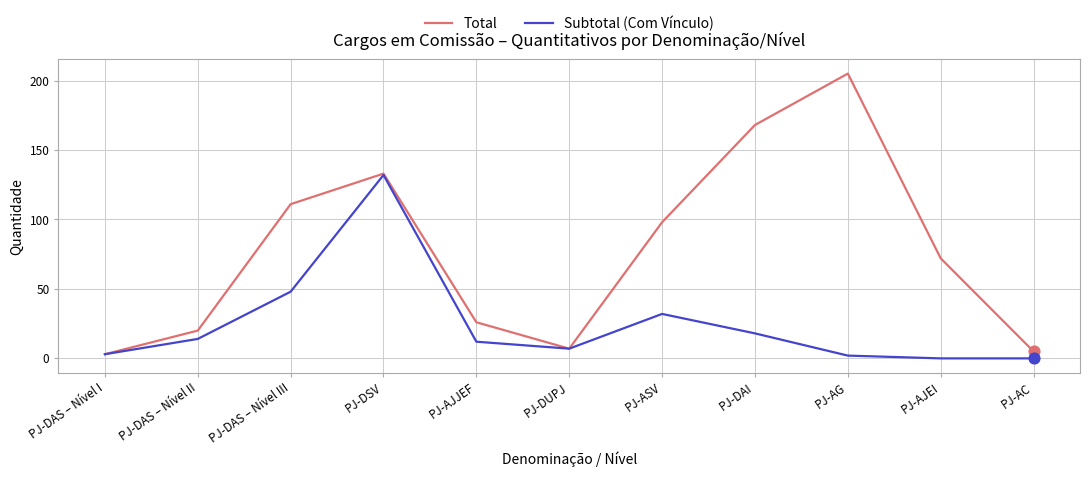

At which category is the sum across all series the highest?

PJ-DSV